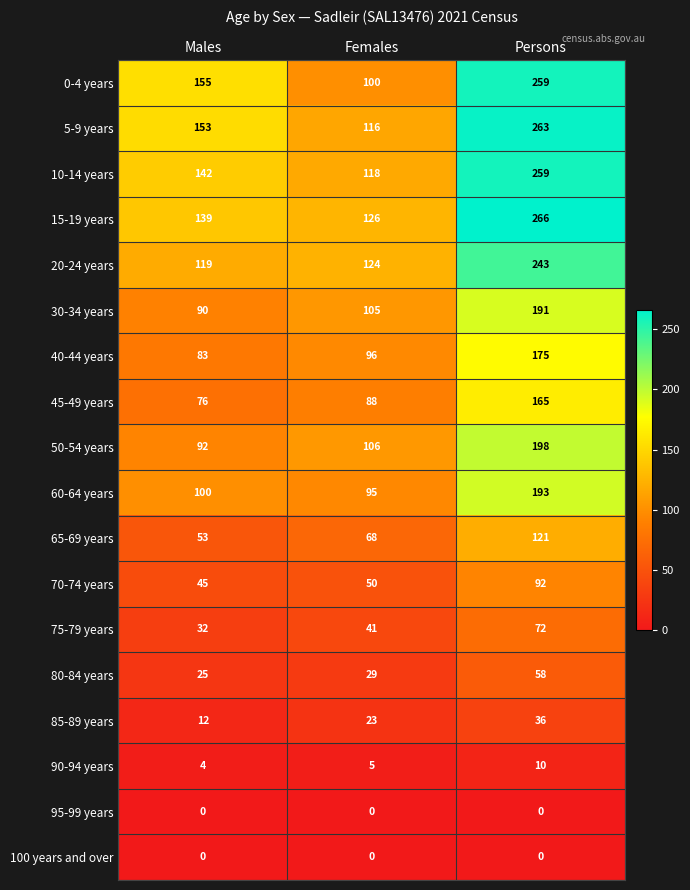

What is the maximum value shown in the chart?

266